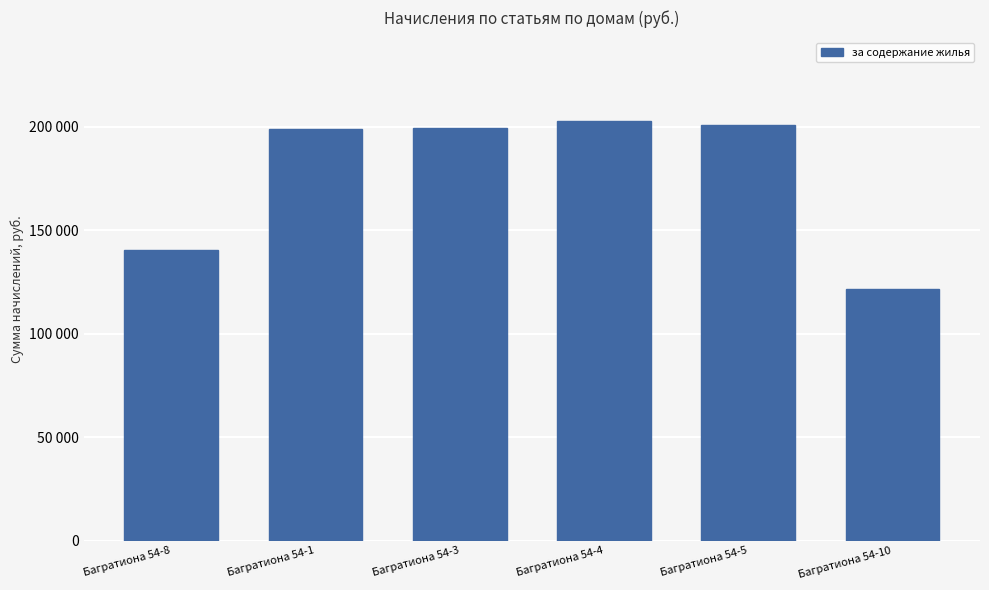

Is it true that the value at Багратиона 54-5 is 262205.3?

False